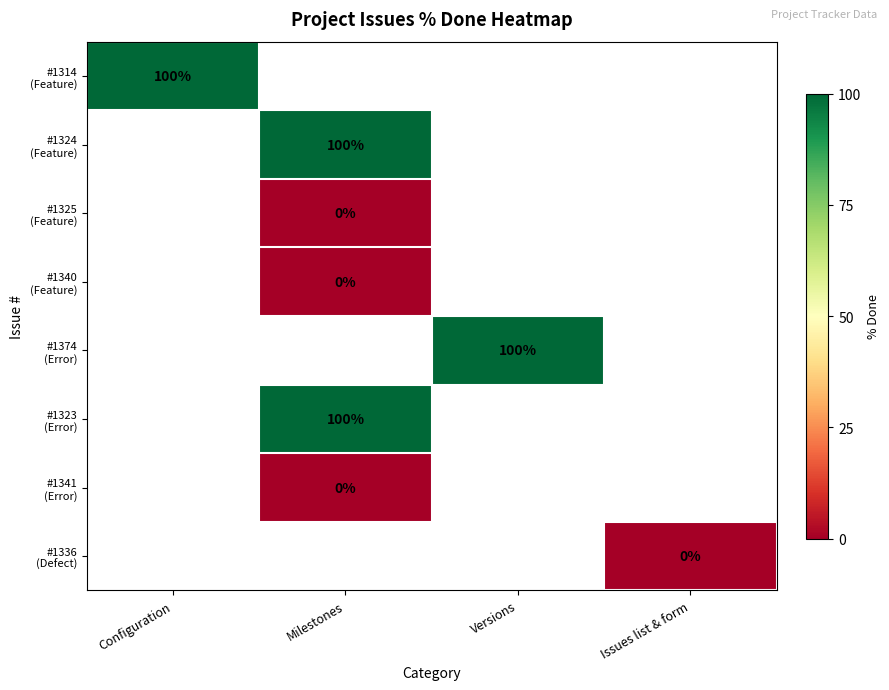

How many data points does each series have?

4